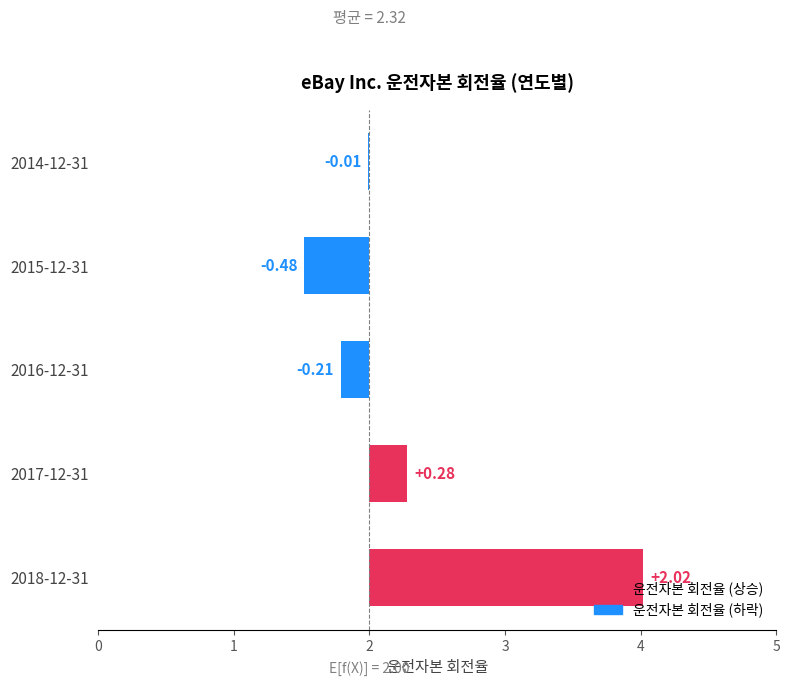

What is the difference between the maximum and second lowest values?

2.2